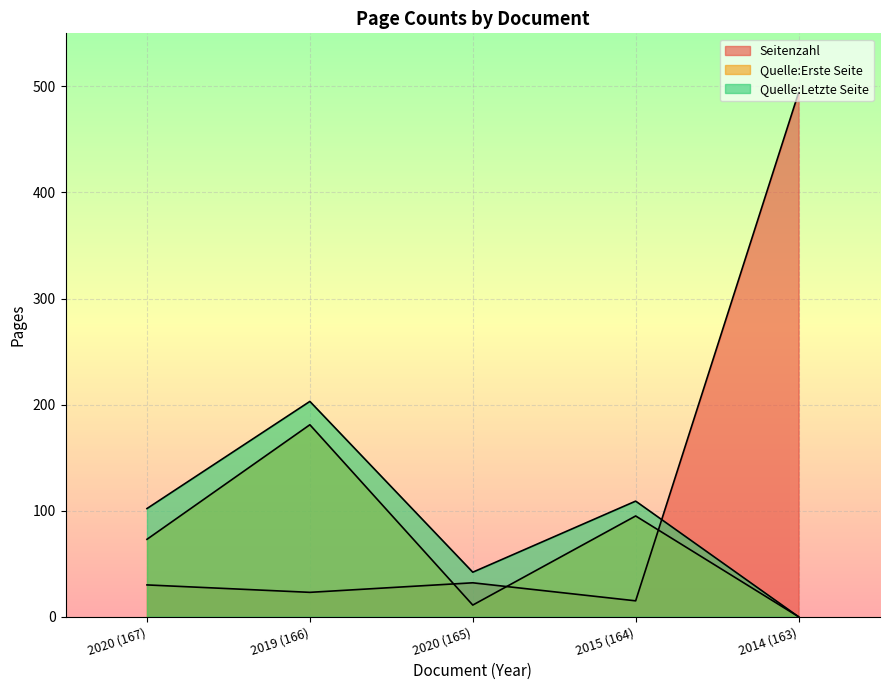

How many categories are shown in the chart?

5